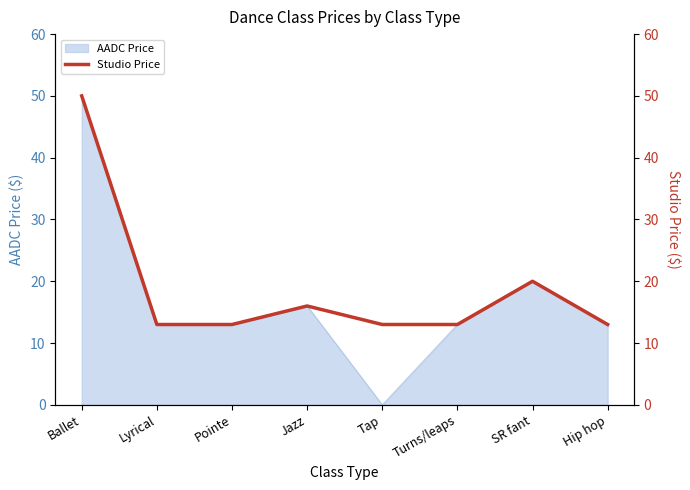

What is the sum of all values?

151